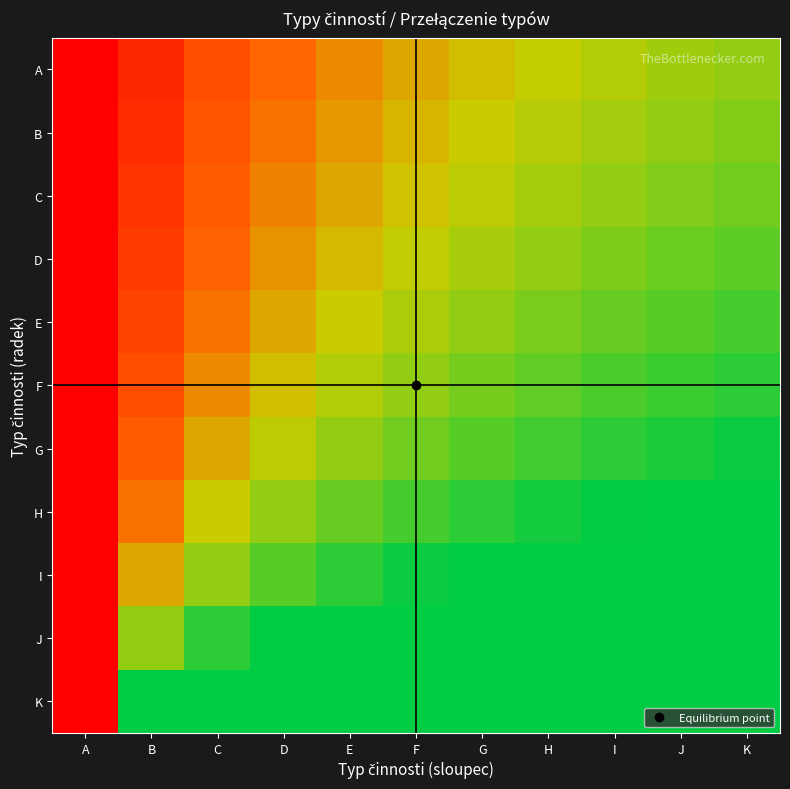

Rank the series by their maximum value, from lowest to highest.

A, B, C, D, E, F, G, H, I, J, K